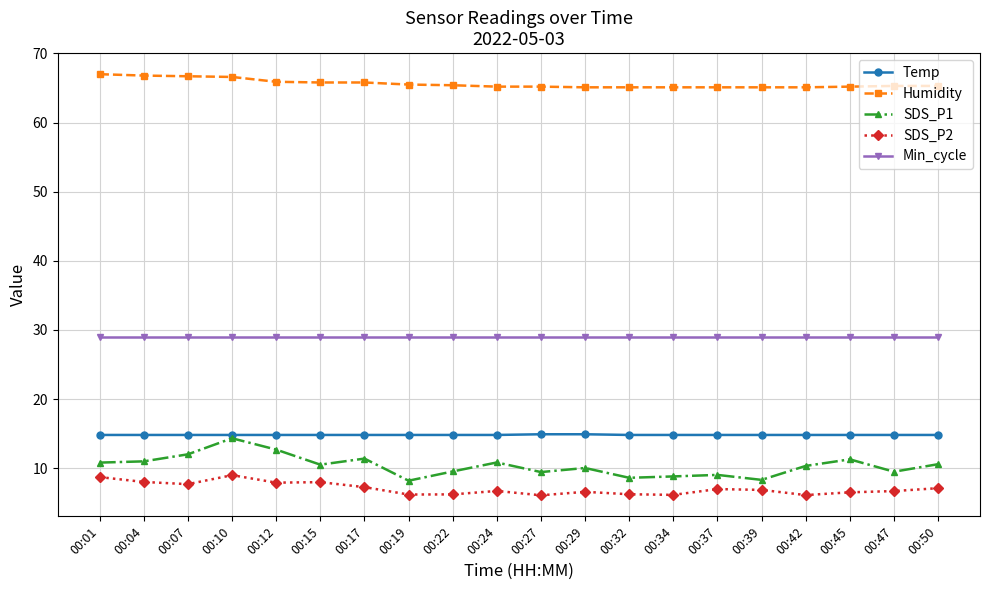

What is the lowest value of the Temp series?

14.8